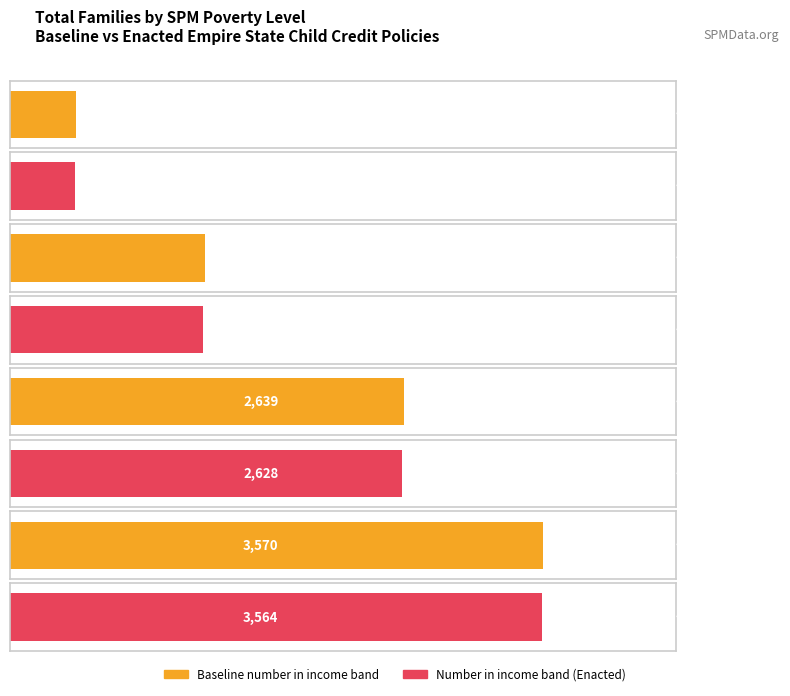

Is it true that Number in income band equals 679 at <50%?

False